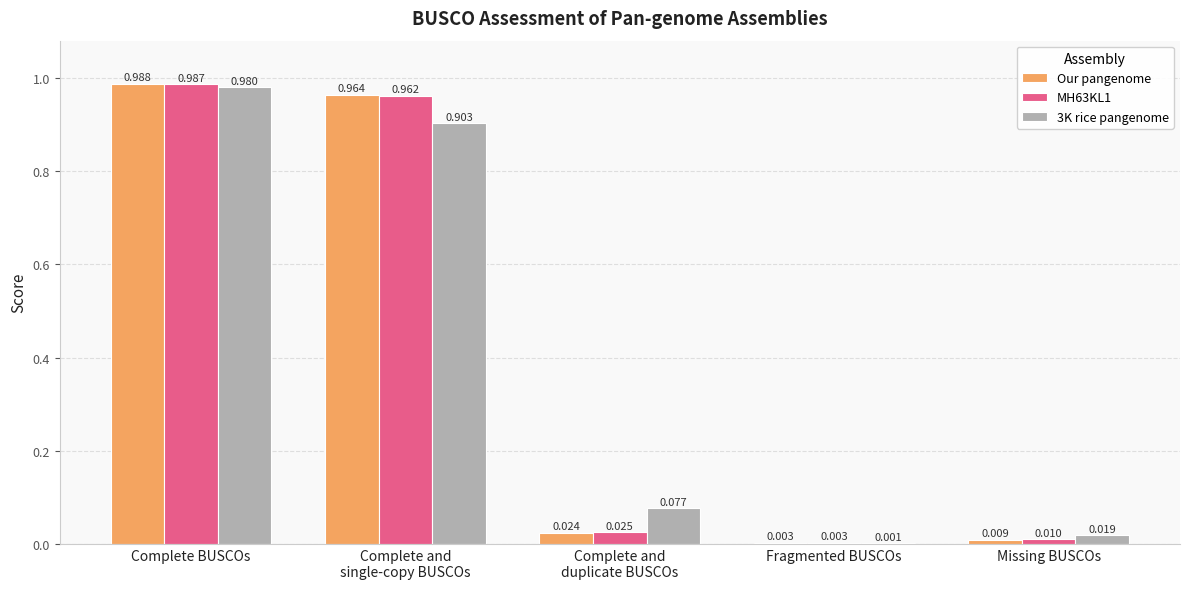

At which category is the sum across all series the highest?

Complete BUSCOs